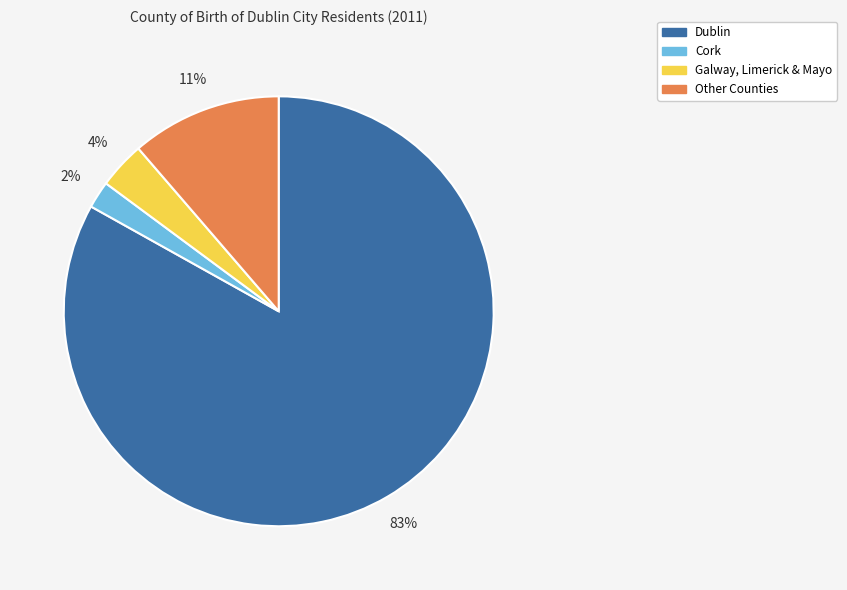

Rank the categories by value from highest to lowest.

Dublin, Other Counties, Galway, Limerick & Mayo, Cork